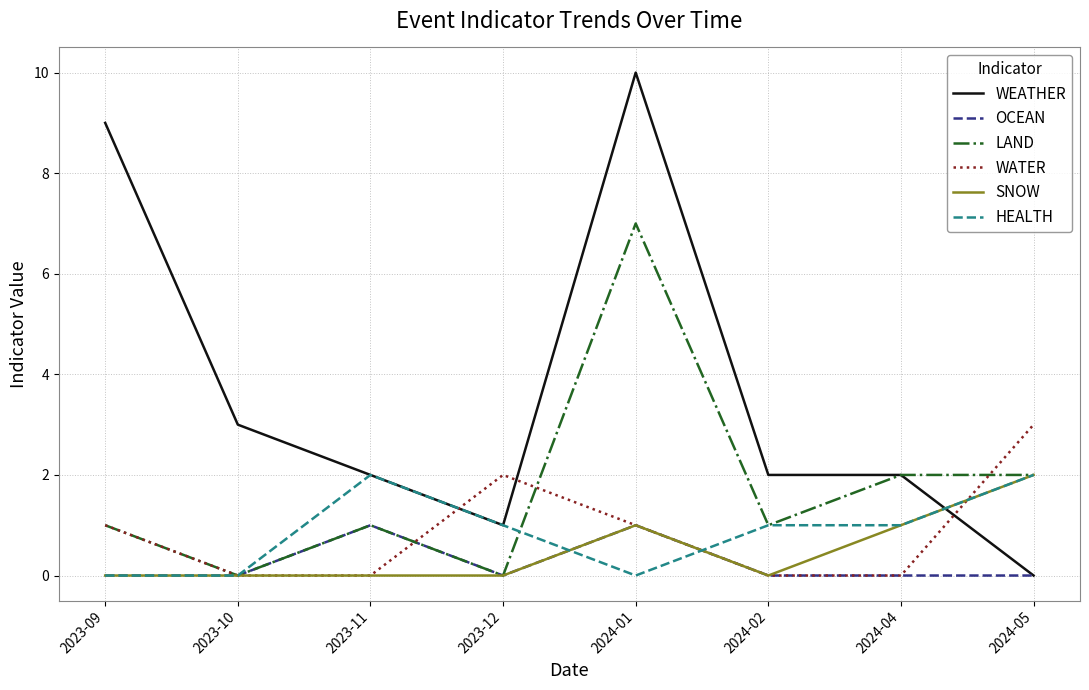

What position from the left is 2024-02?

6